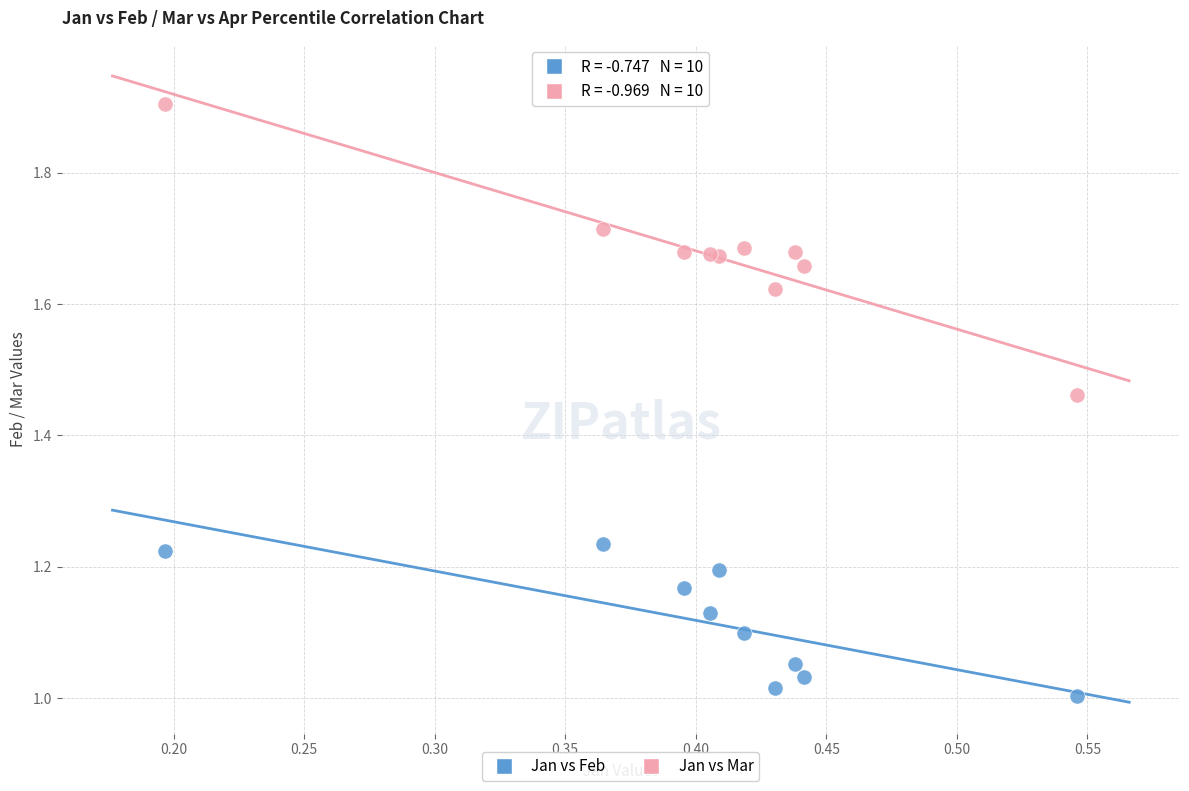

What is the X range (max minus min) for the scatter plot?

0.3